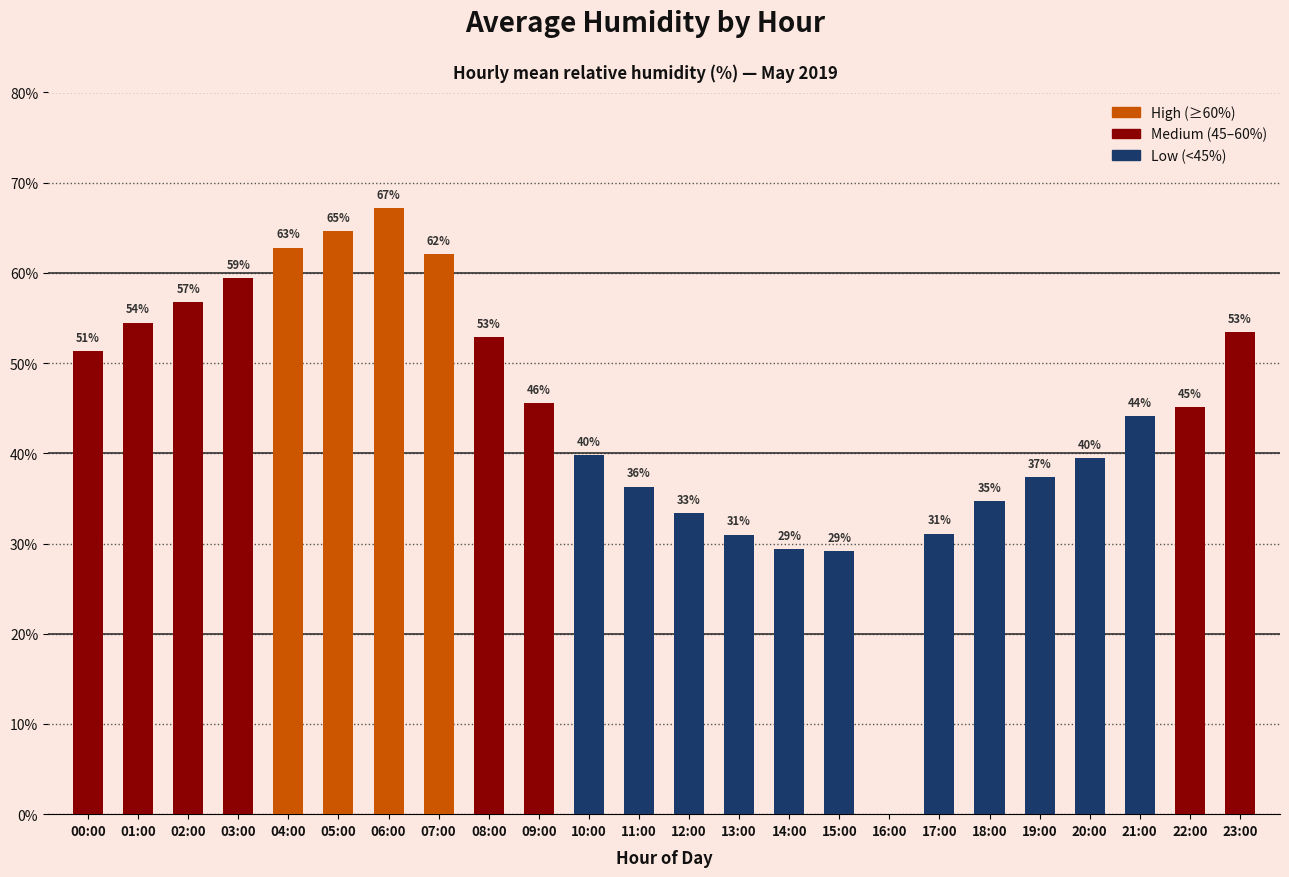

Rank the categories by value from lowest to highest.

16:00, 15:00, 14:00, 13:00, 17:00, 12:00, 18:00, 11:00, 19:00, 20:00, 10:00, 21:00, 22:00, 09:00, 00:00, 08:00, 23:00, 01:00, 02:00, 03:00, 07:00, 04:00, 05:00, 06:00